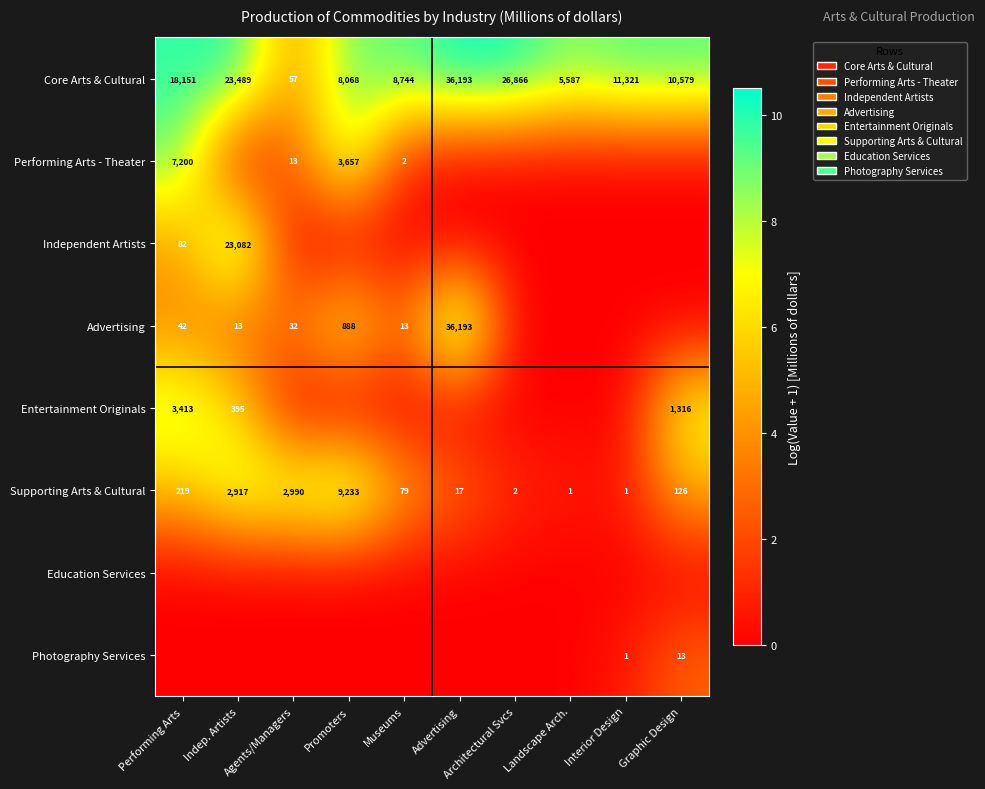

What is the sum of all Core Arts & Cultural values?

149055